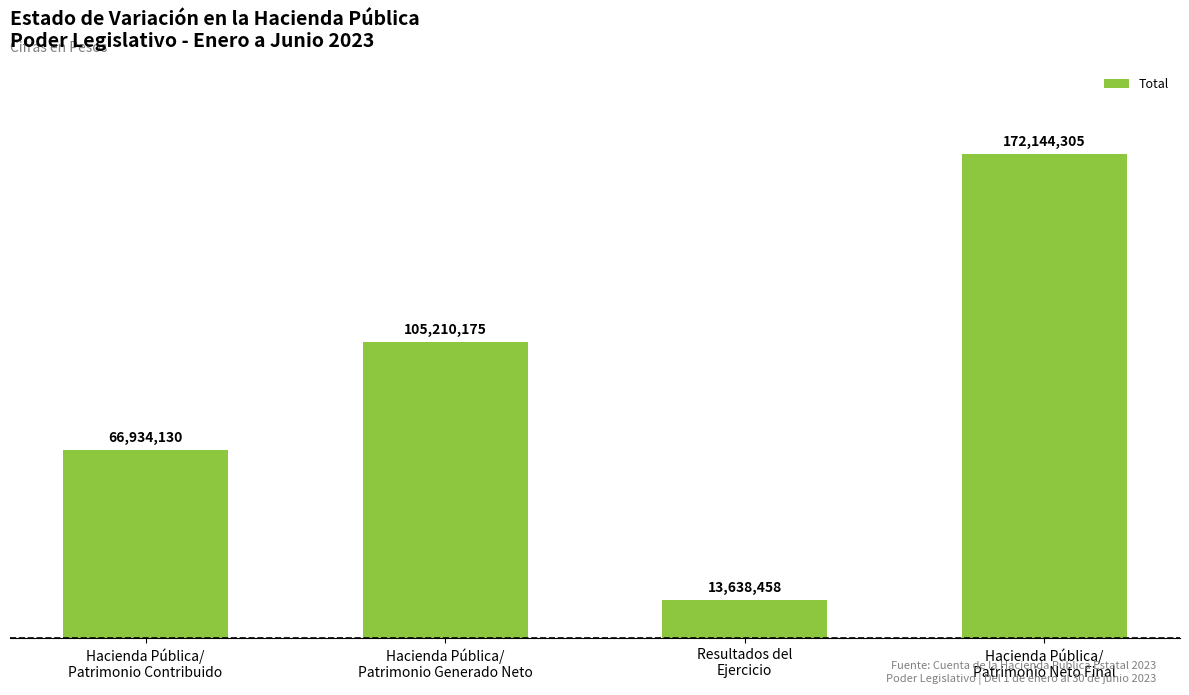

What is the smallest value displayed?

13638458